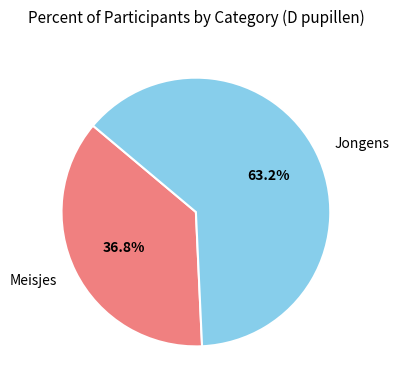

True or false: Meisjes accounts for 37% of the total.

True